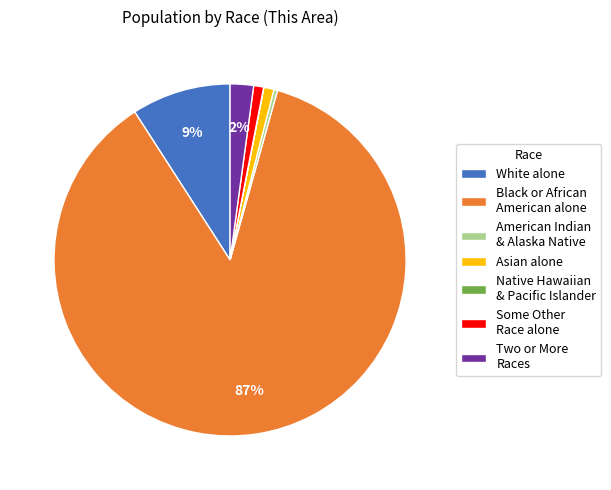

Which slice is the largest?

Black or African American alone